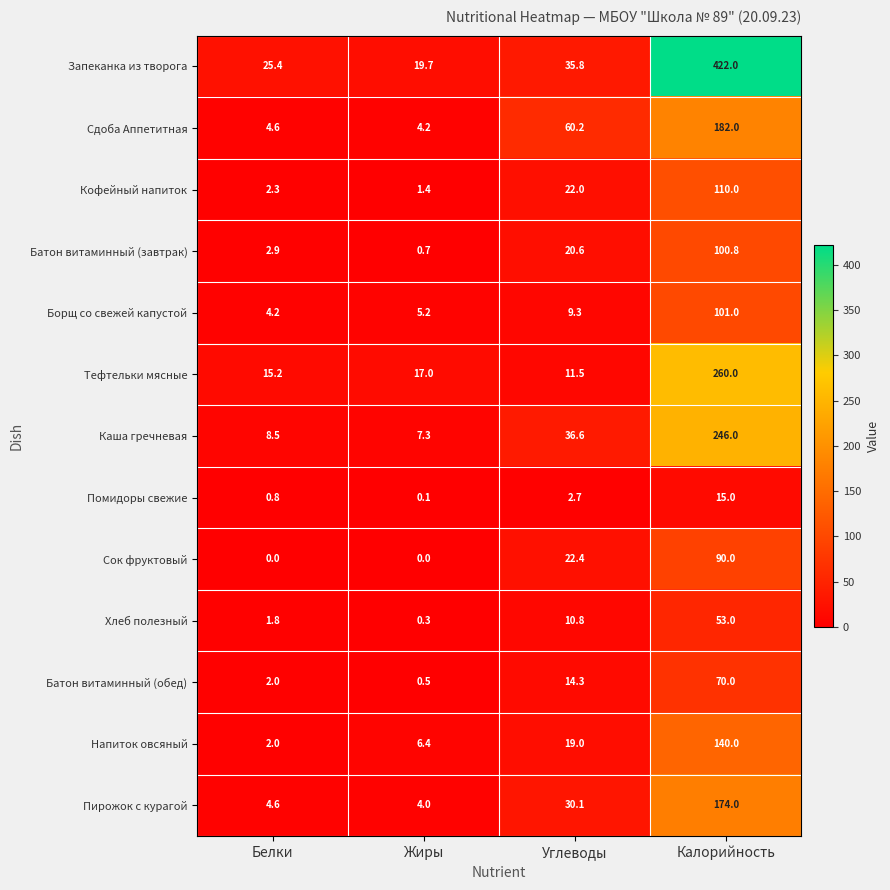

How many categories are shown in the chart?

4